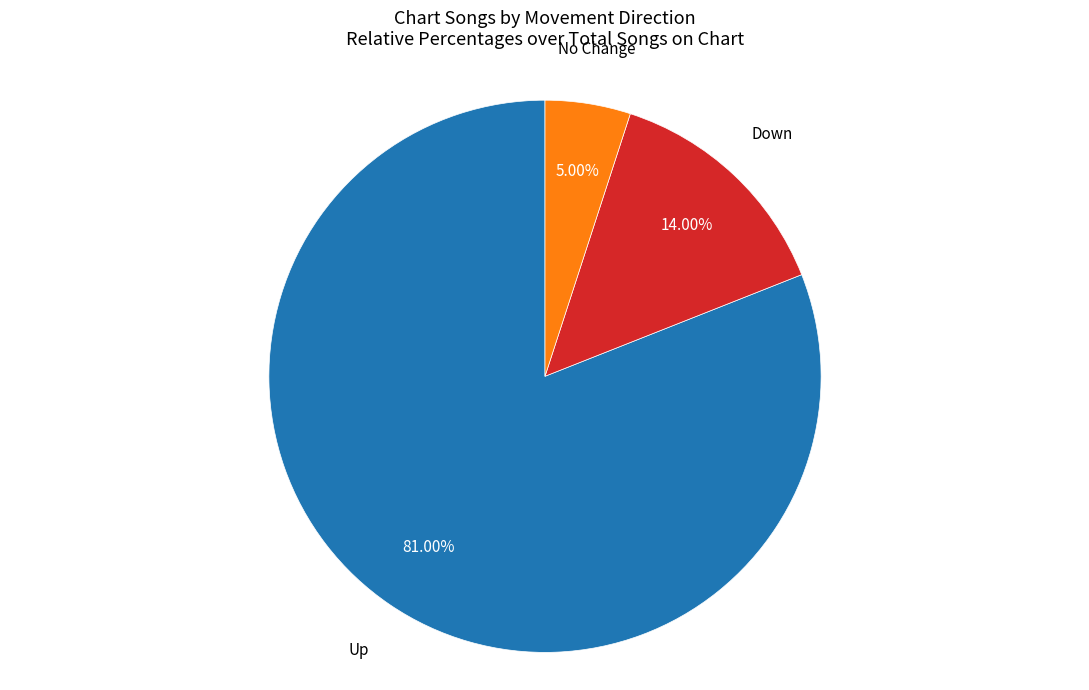

Is there any slice that represents more than half of the pie?

Yes